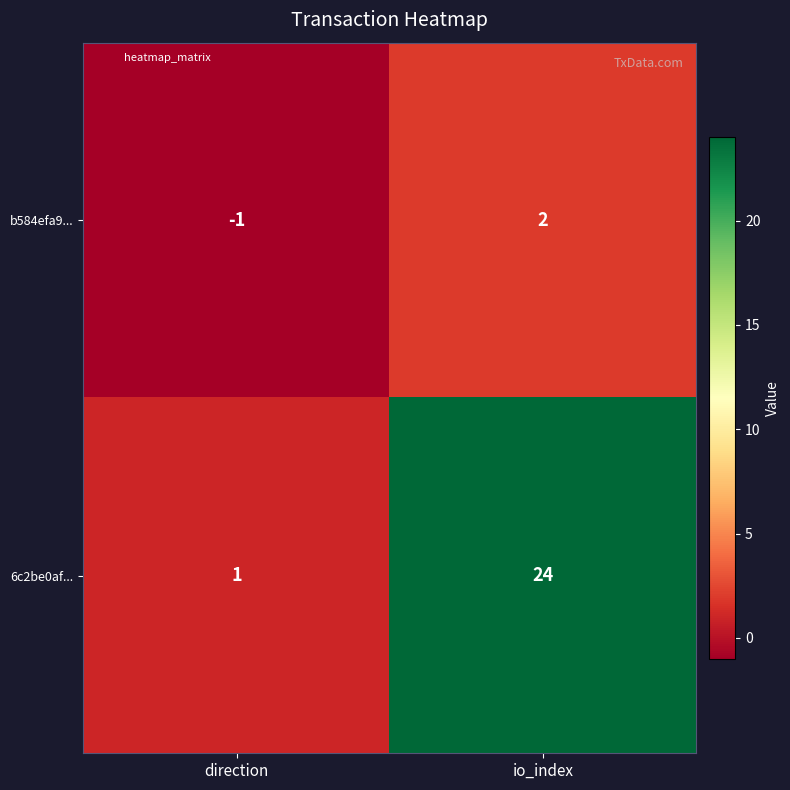

True or false: 6c2be0af... has a value of 1 at direction.

True